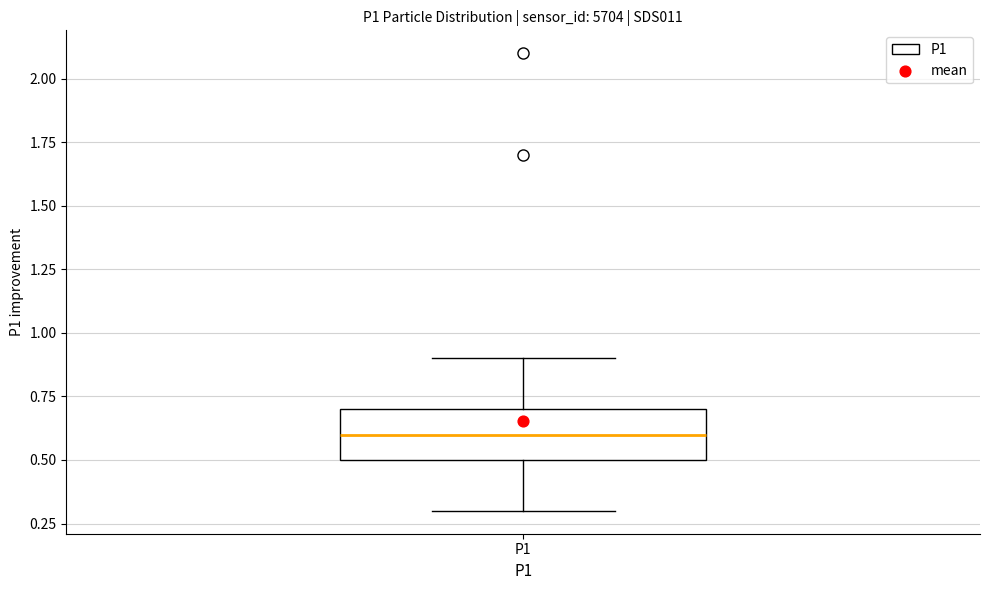

Where does the median line of the box for P1 sit on the y-axis? The values are not printed on the chart, so give them approximately, as read against the axis.

0.6